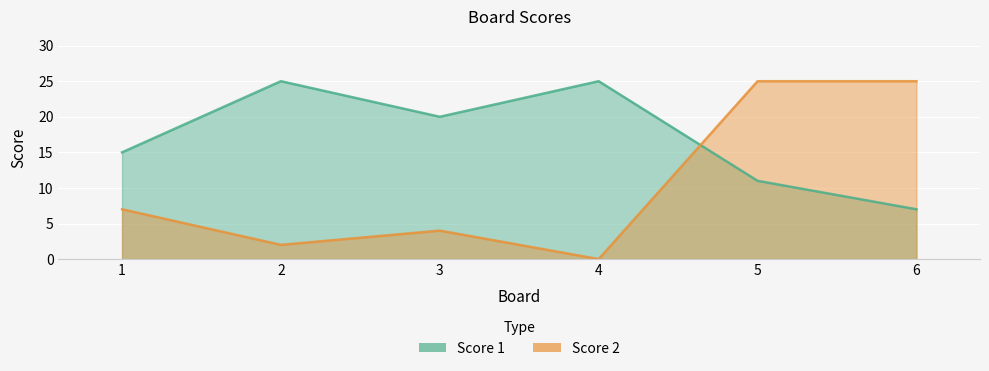

At which category is the sum across all series the highest?

5